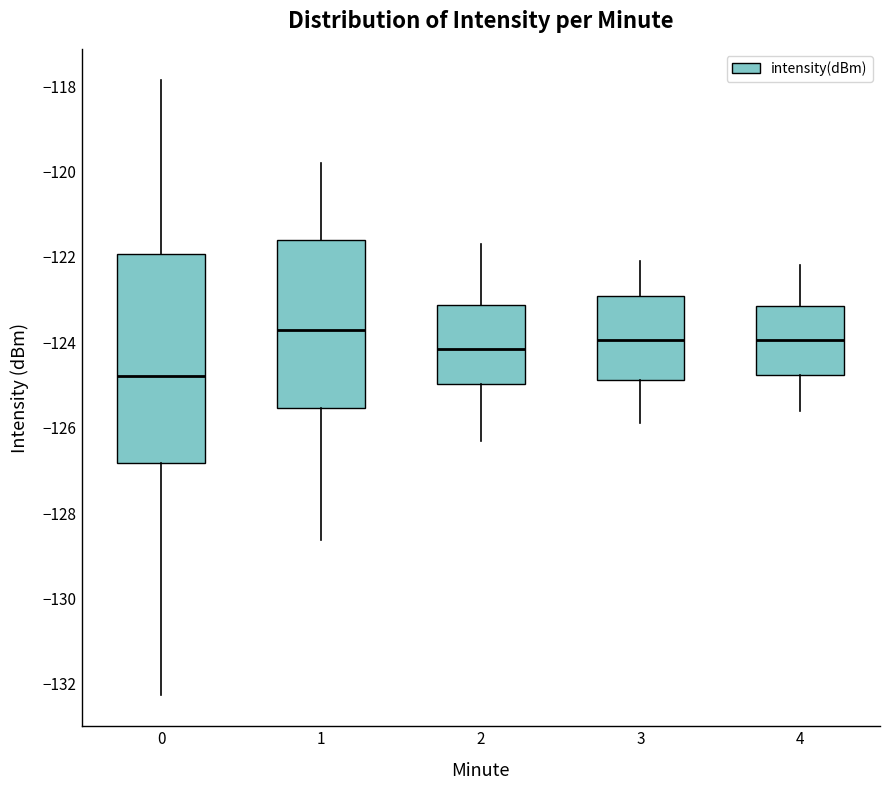

Where is the upper edge of the box at x = 0 on the y-axis? The values are not printed on the chart, so give them approximately, as read against the axis.

-122.0